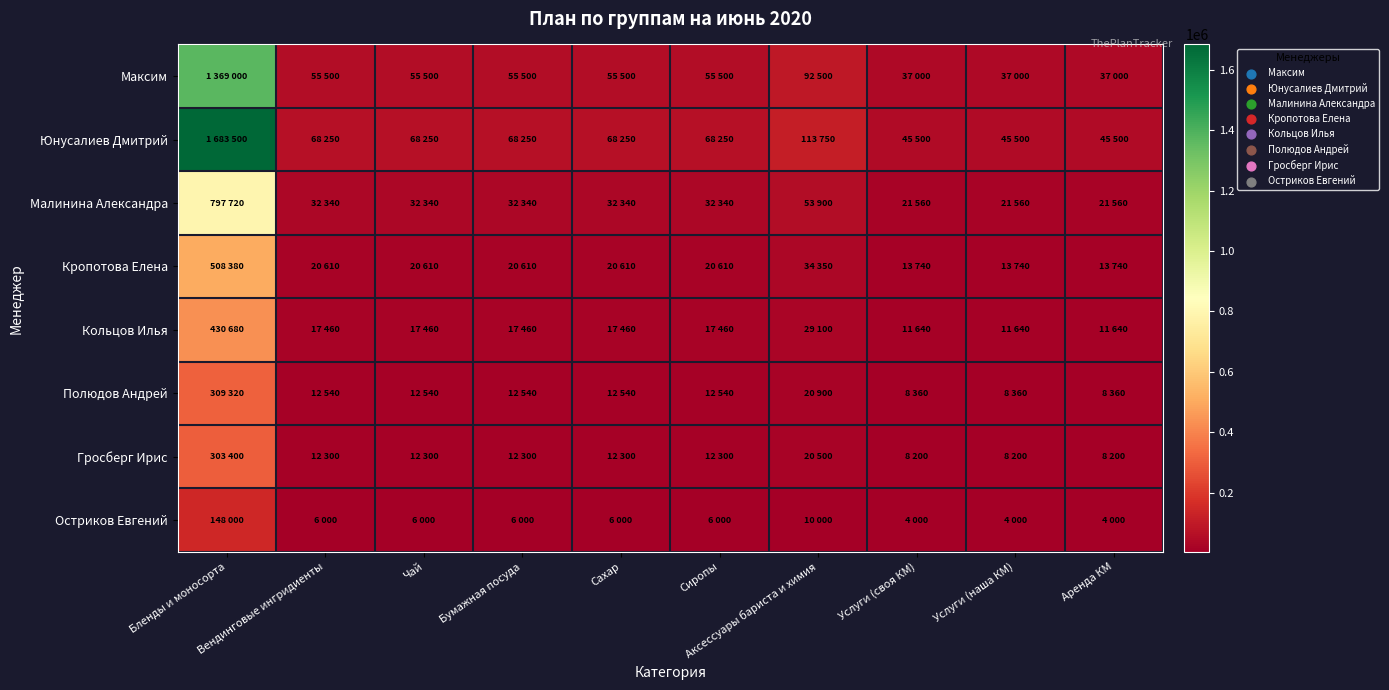

Which series changed the most between Бленды и моносорта and Сахар?

Юнусалиев Дмитрий